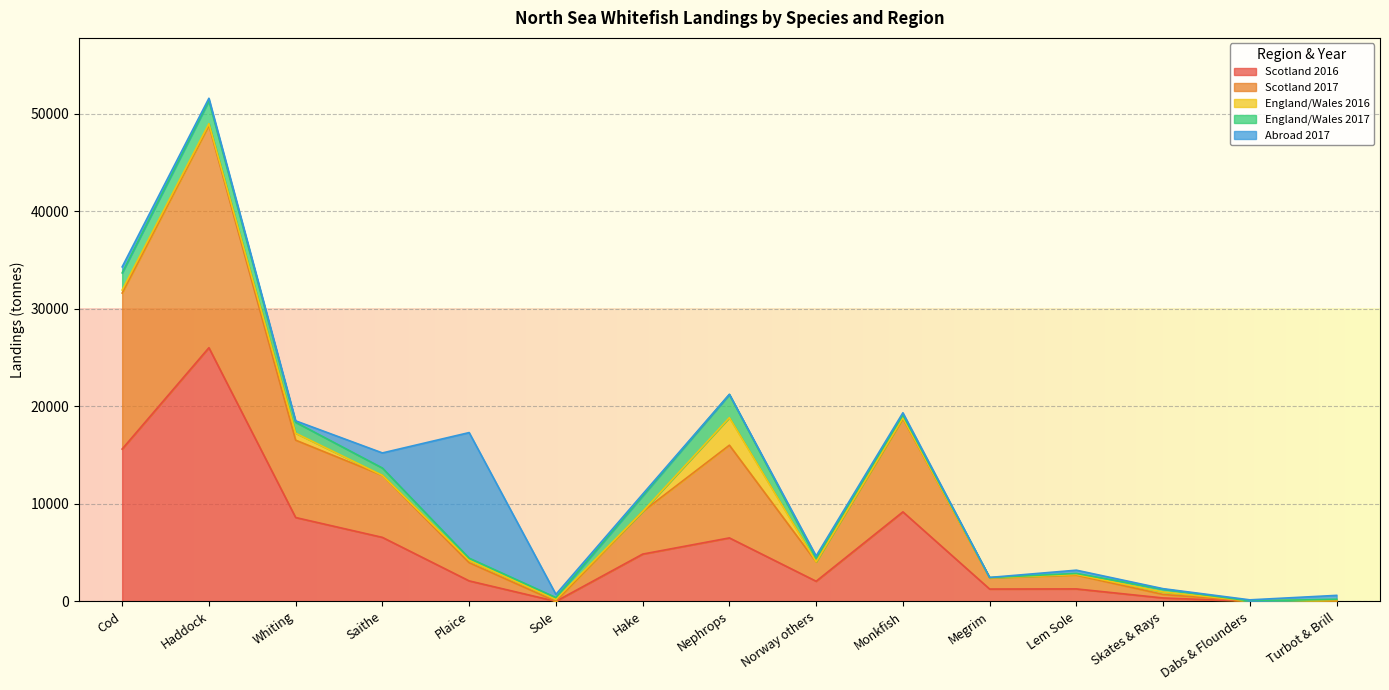

How many interior local valleys does the Scotland 2017 series have?

4